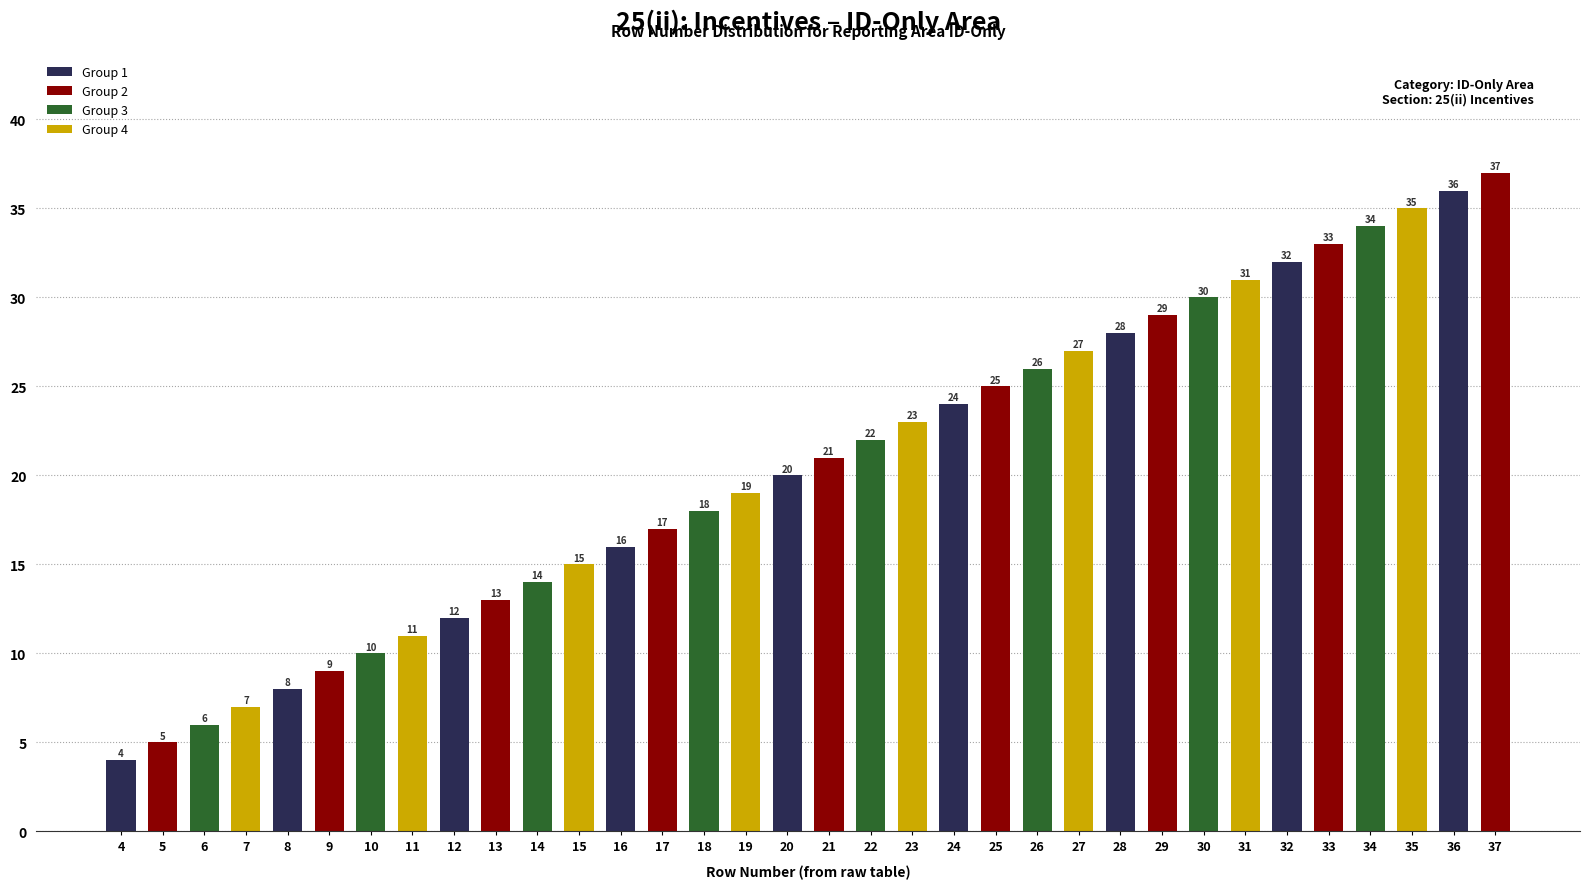

How many values are below 21?

17